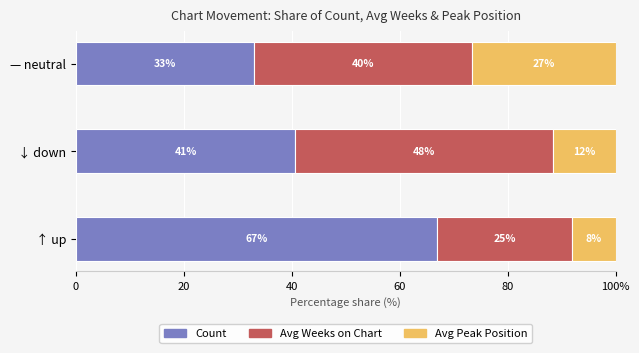

What are all the series names shown in the legend?

Count, Avg Weeks on Chart, Avg Peak Position